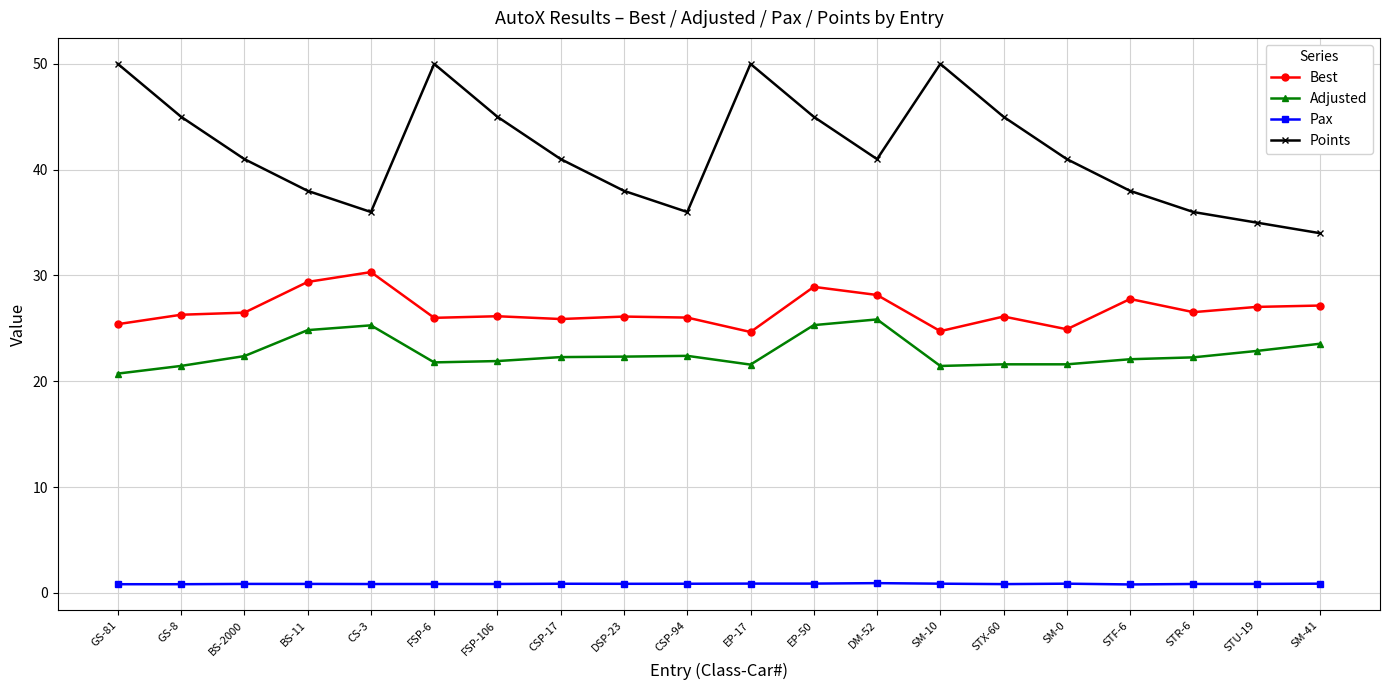

Is it true that Pax equals 0.8 at BS-11?

True